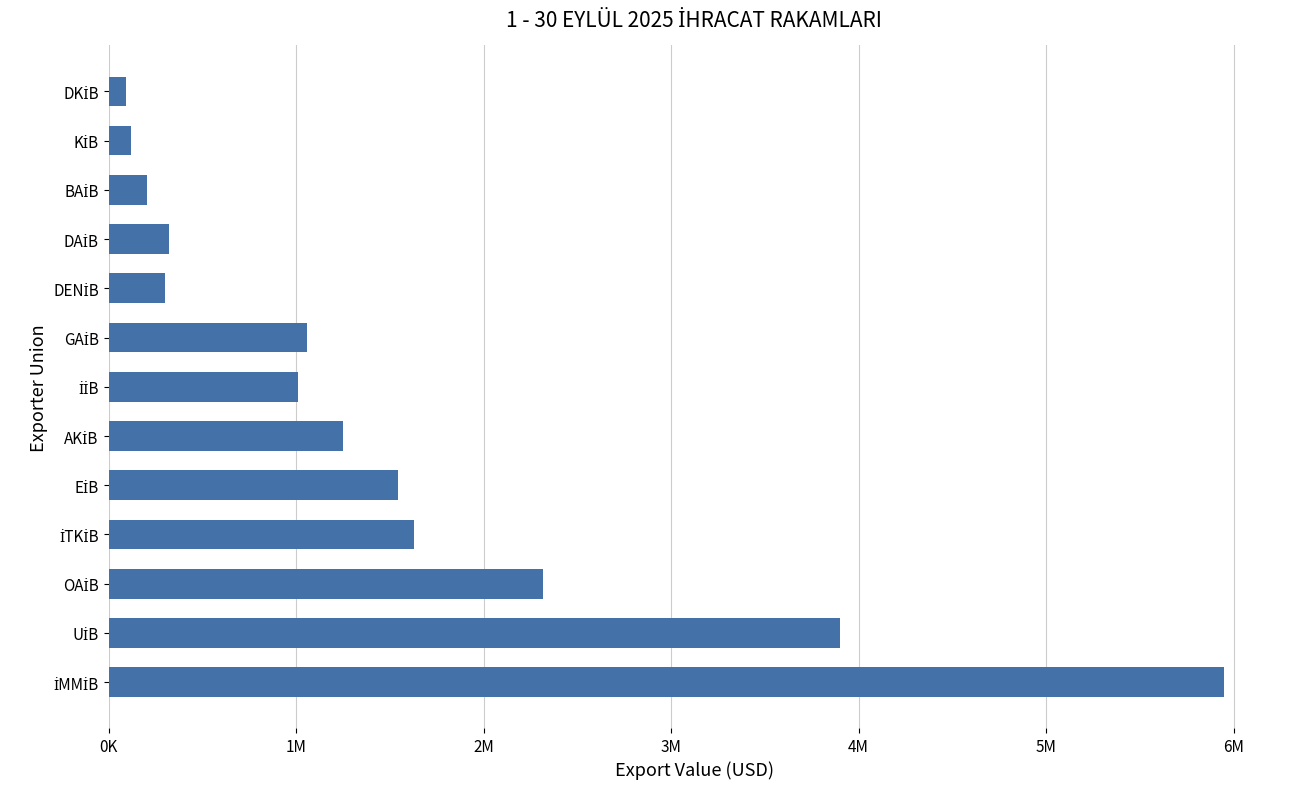

Does the chart contain any negative values?

No